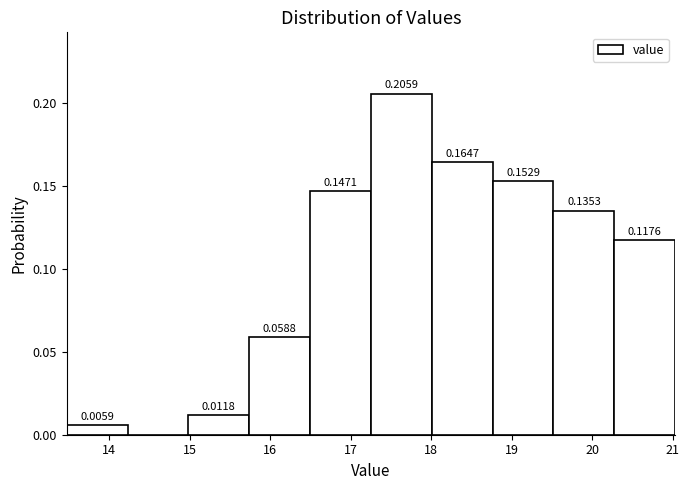

Over which range of the x-axis is the bar tallest?

17.3 to 18.0